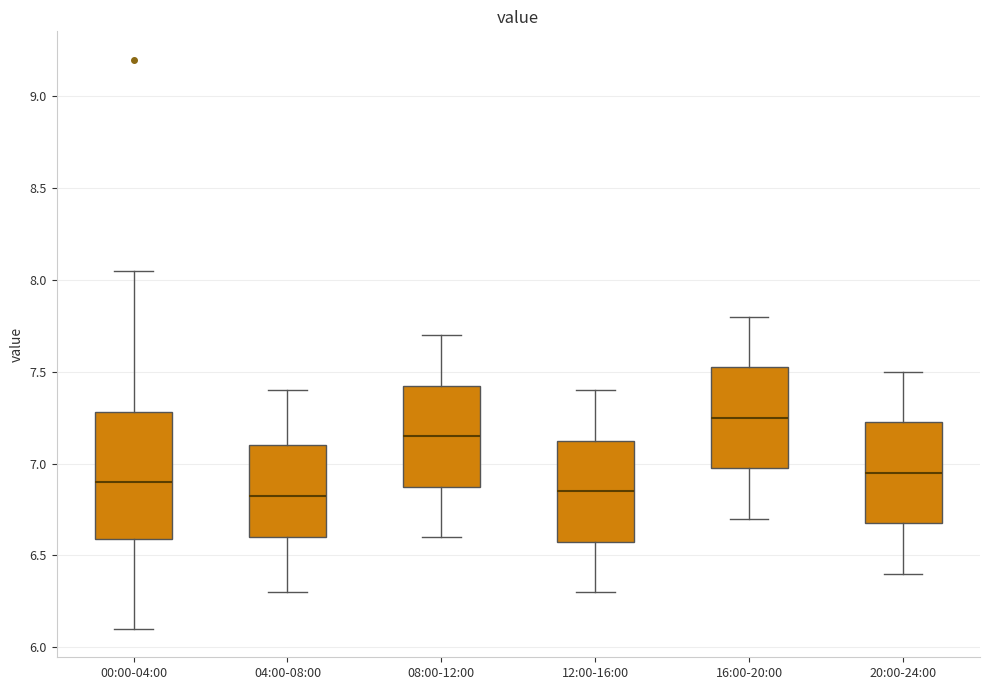

Comparing the boxes themselves (not the whiskers), which one is the tallest?

00:00-04:00